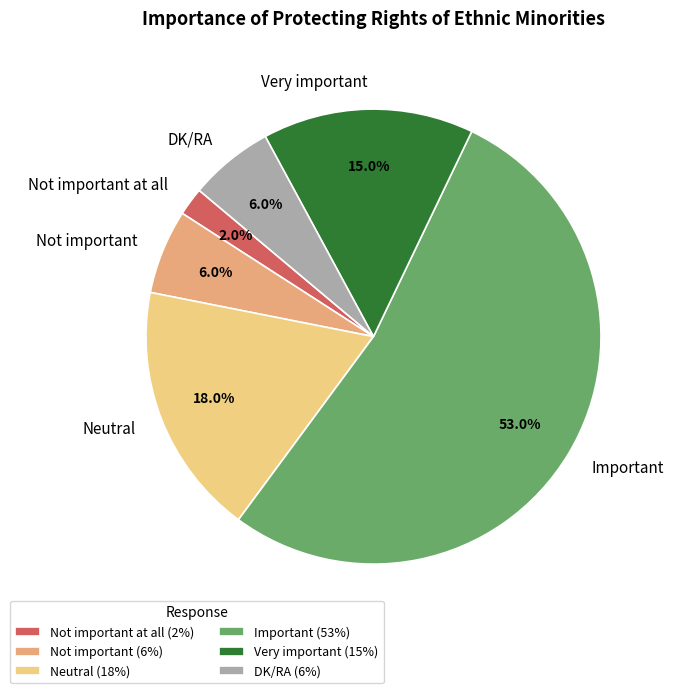

To the nearest percent, what percentage of the pie is DK/RA?

6%